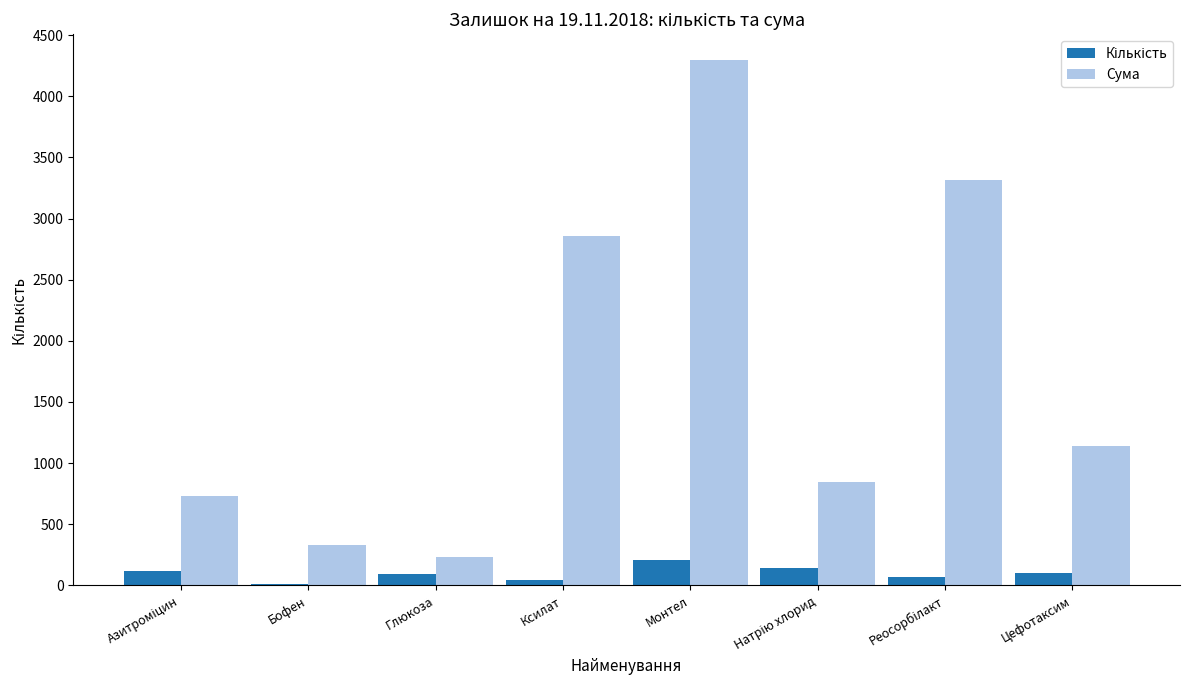

What is the total value across all series at Монтел?

4501.8